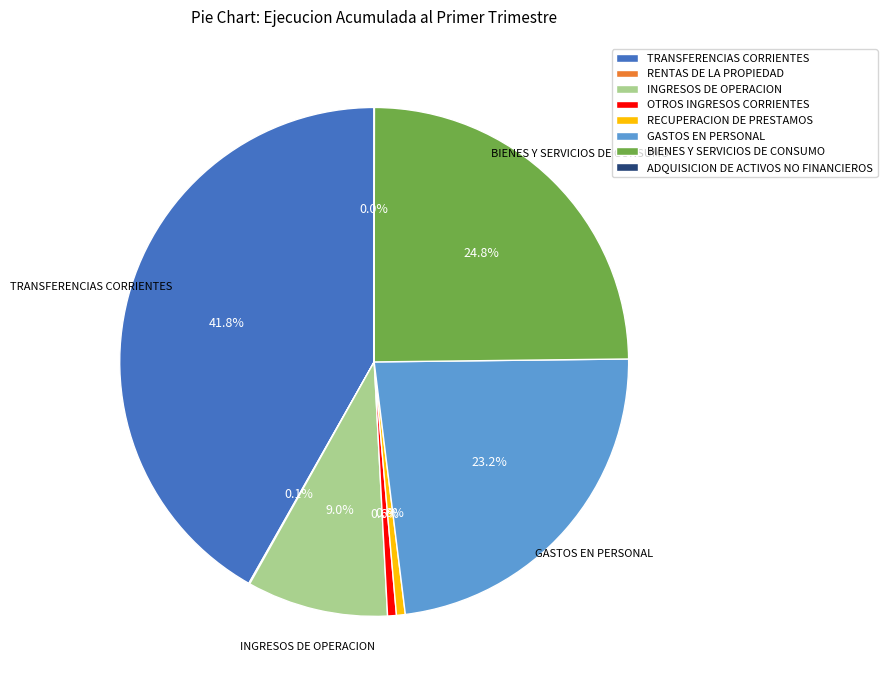

Is it true that BIENES Y SERVICIOS DE CONSUMO is 25% of the pie?

True